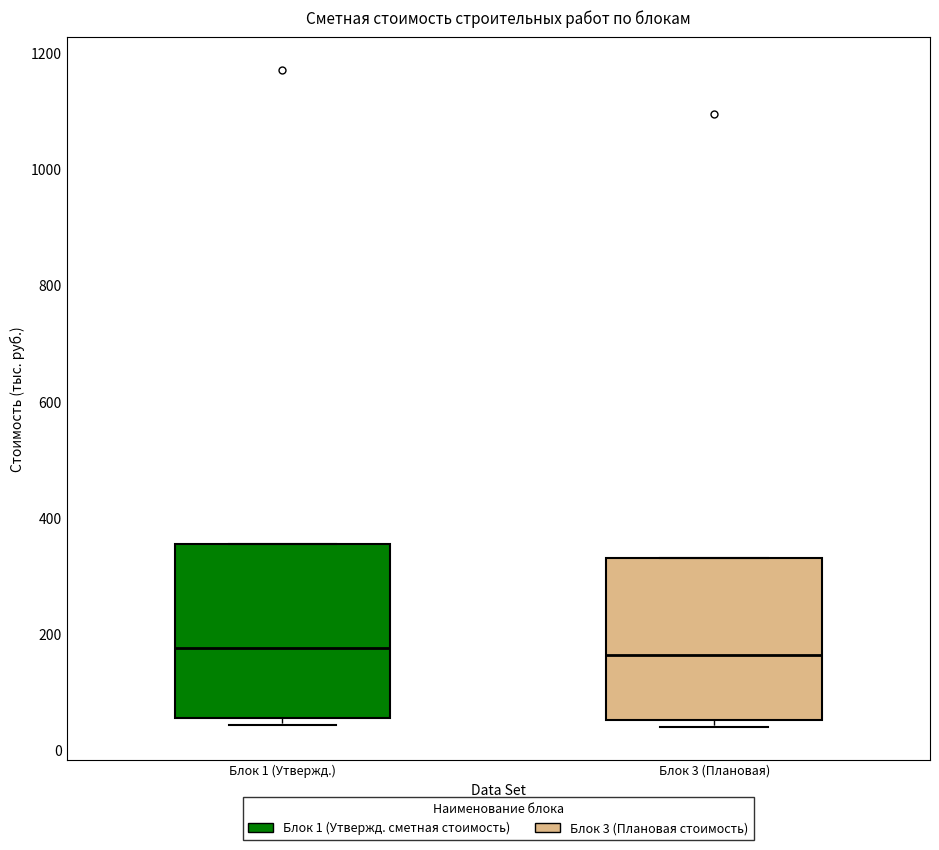

Reading left to right, transcribe this box plot: for each box, give where its median line is, the range the box spans, and where its two whiskers end, as read against the y-axis. The values are not printed on the chart, so give them approximately, as read against the axis.

Блок 1 (Утвержд.): median 180, box 60 to 360, whiskers 40 to 360
Блок 3 (Плановая): median 160, box 60 to 340, whiskers 40 to 340